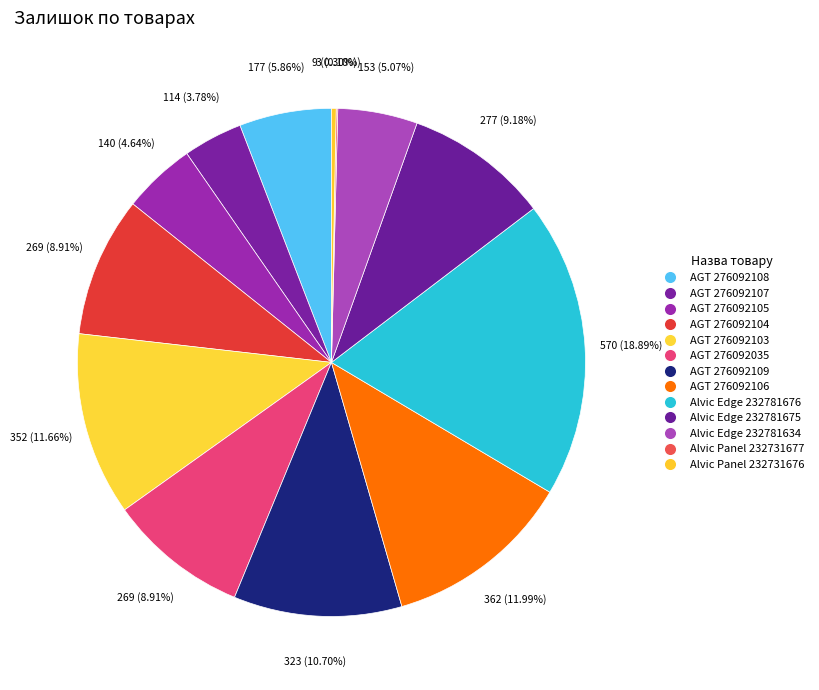

Is it true that AGT 276092105 is 5% of the pie?

True